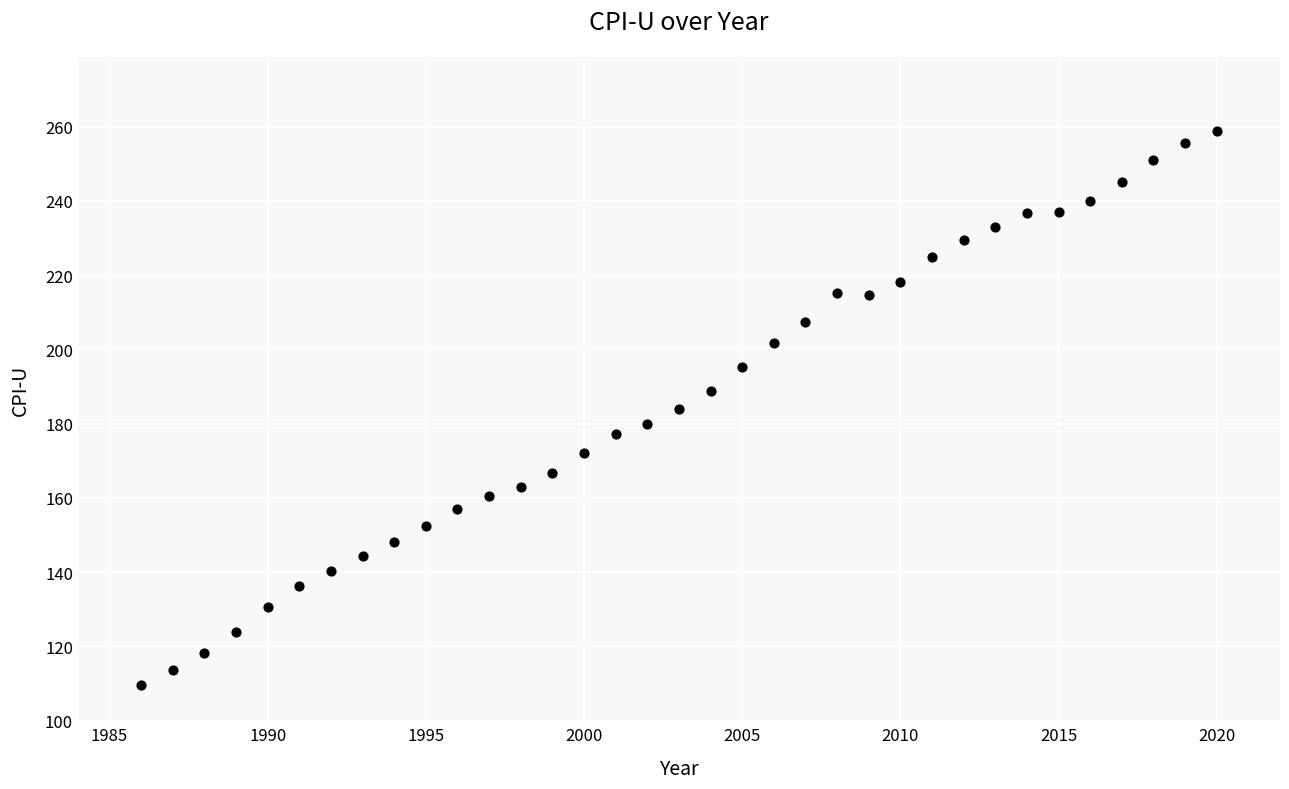

What is the range of Y values (max minus min)?

149.2